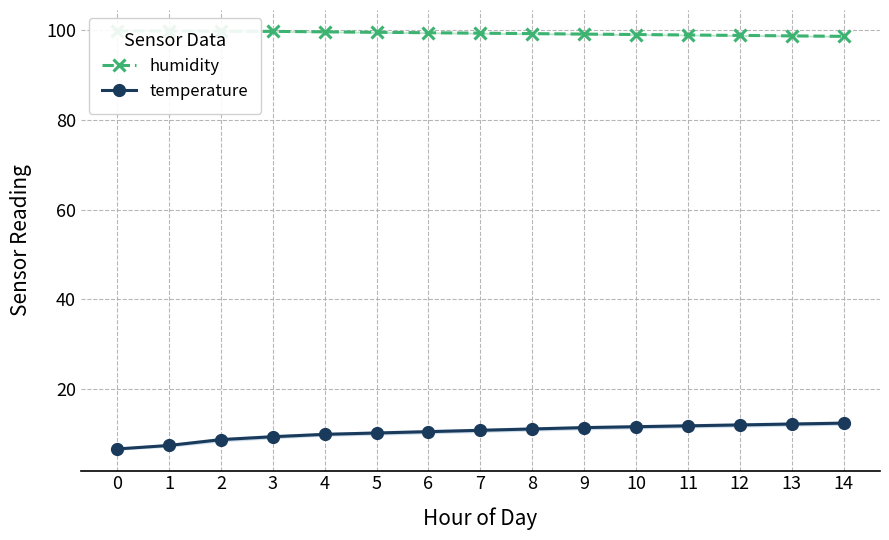

True or false: temperature and humidity intersect in this chart.

False